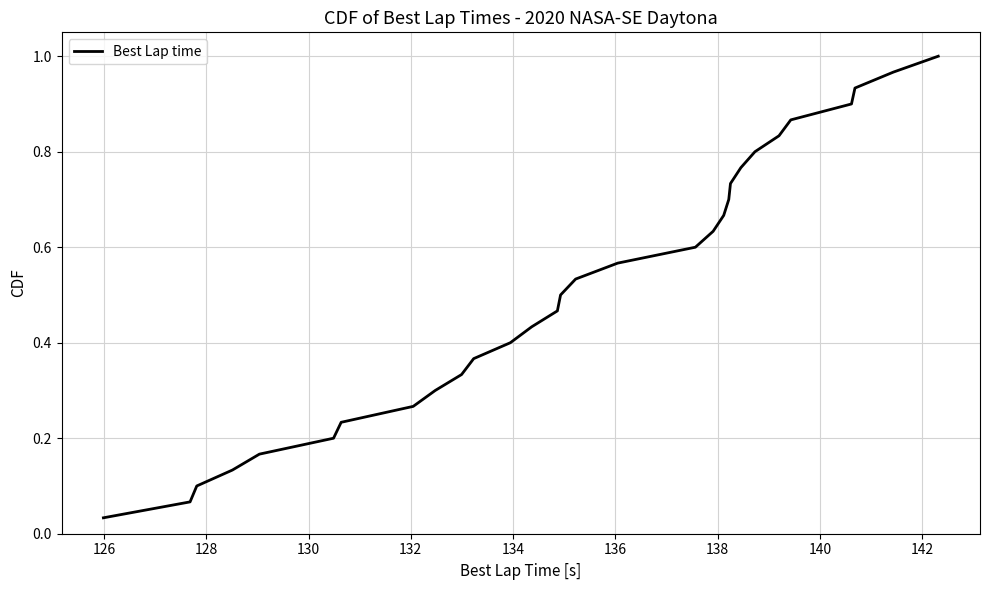

True or false: the data has more than 0 interior local peaks.

False